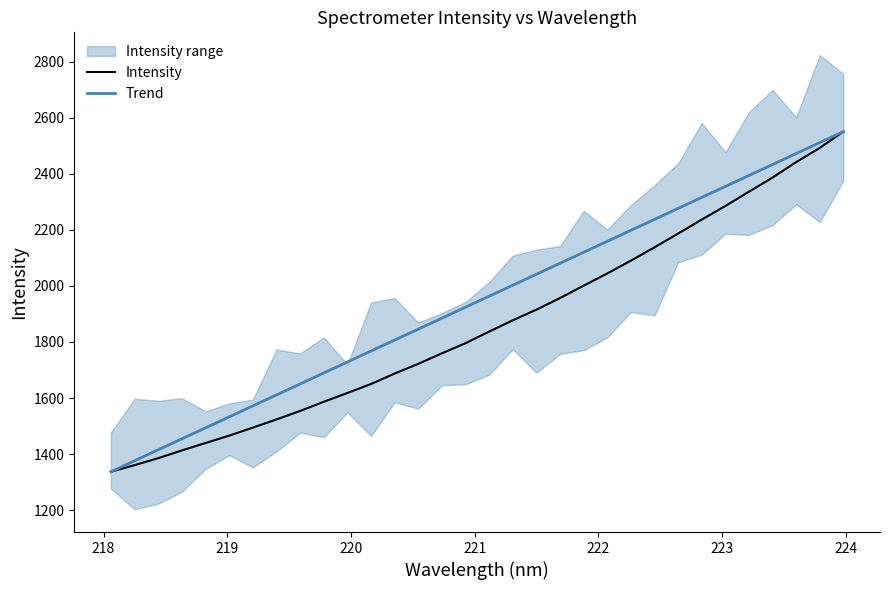

How many data points does each series have?

32